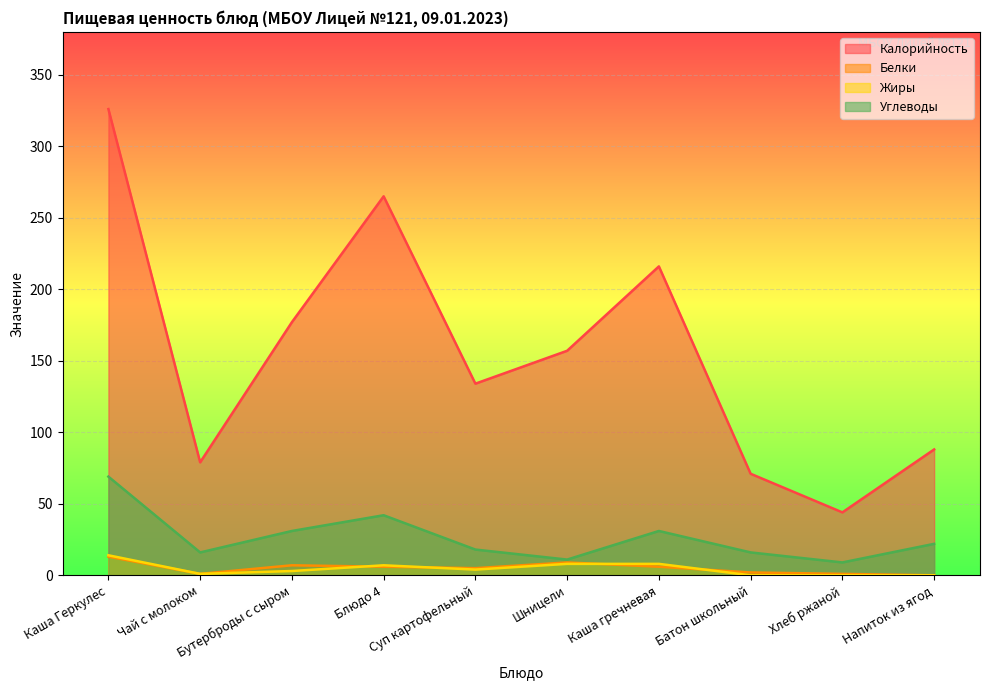

True or false: Белки has a value of 1 at Чай с молоком.

True